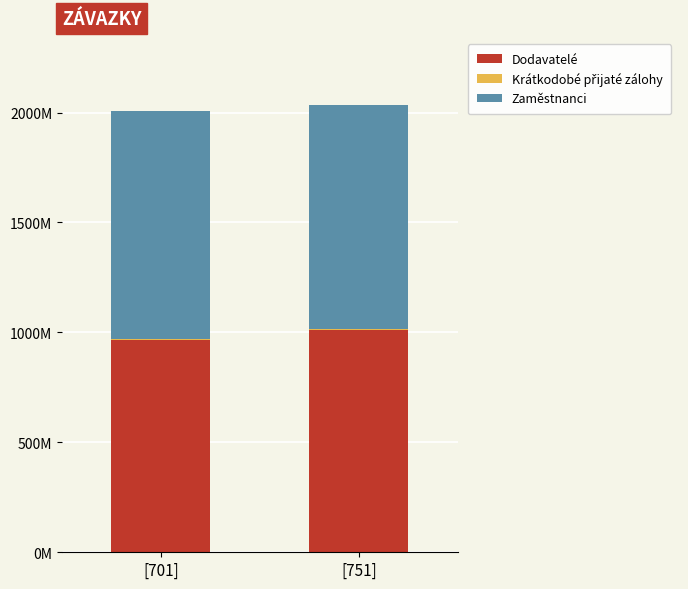

Are the bars horizontal?

No